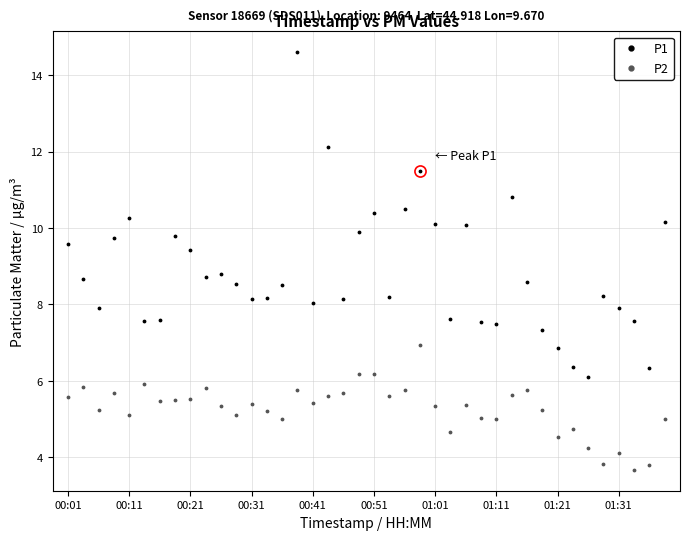

Which series has the largest total across all categories?

P1